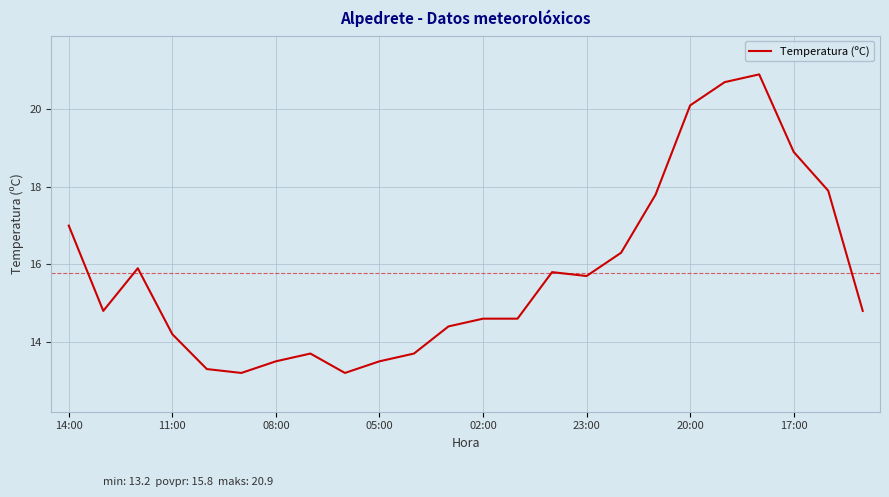

What is the minimum value shown in the chart?

13.2